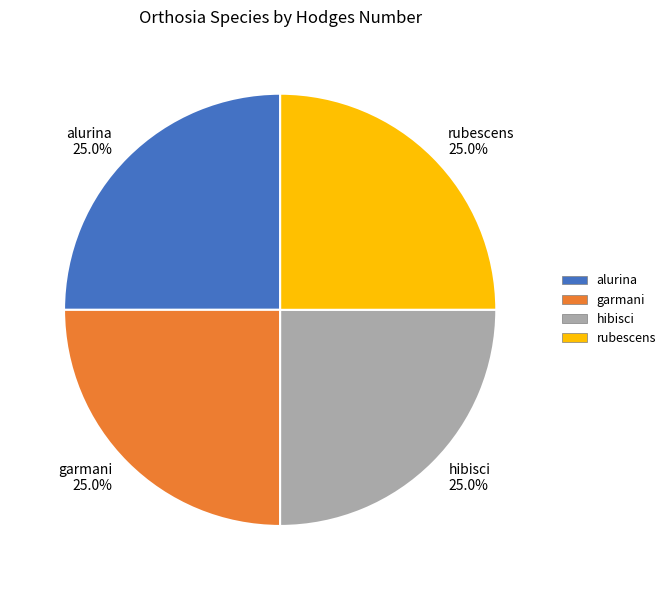

What percentage do rubescens and alurina together represent?

50.0%